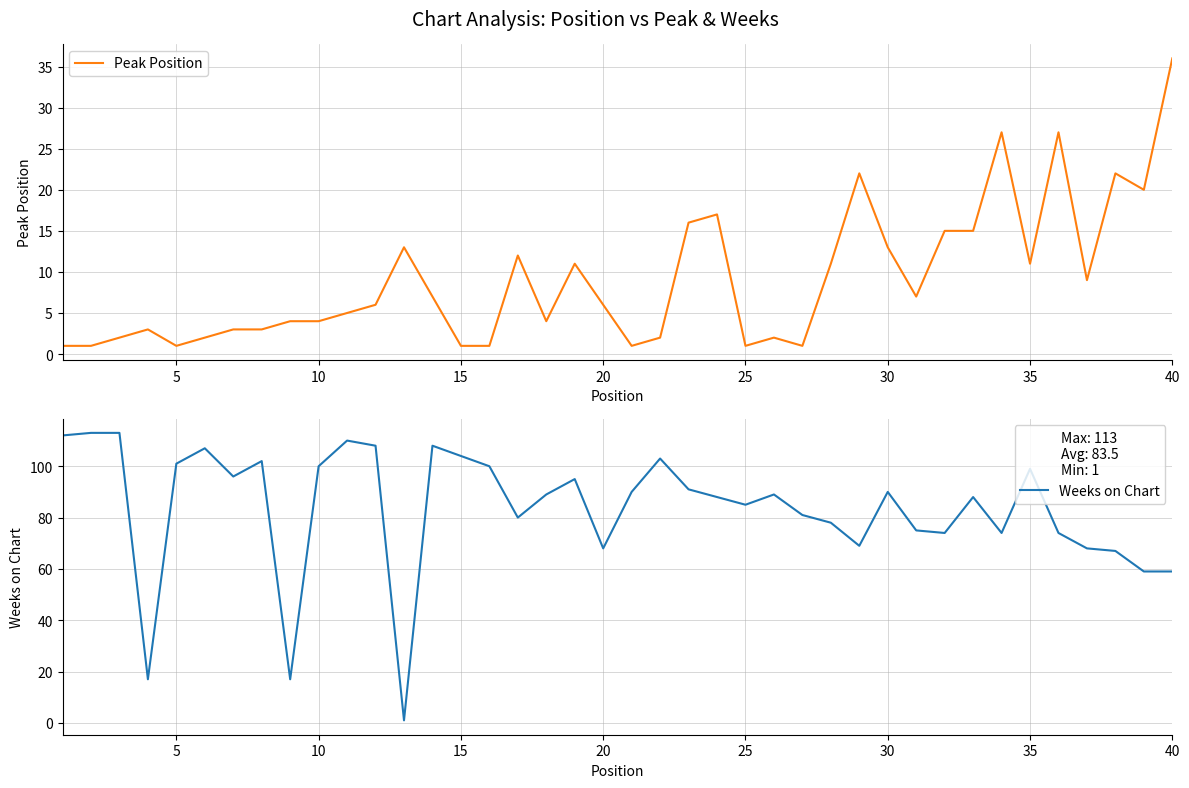

Which category has the highest value in the Peak Position series?

40